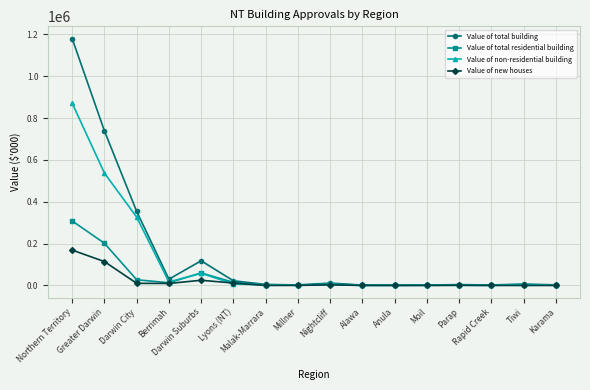

Rank the series by their maximum value, from highest to lowest.

Value of total building, Value of non-residential building, Value of total residential building, Value of new houses